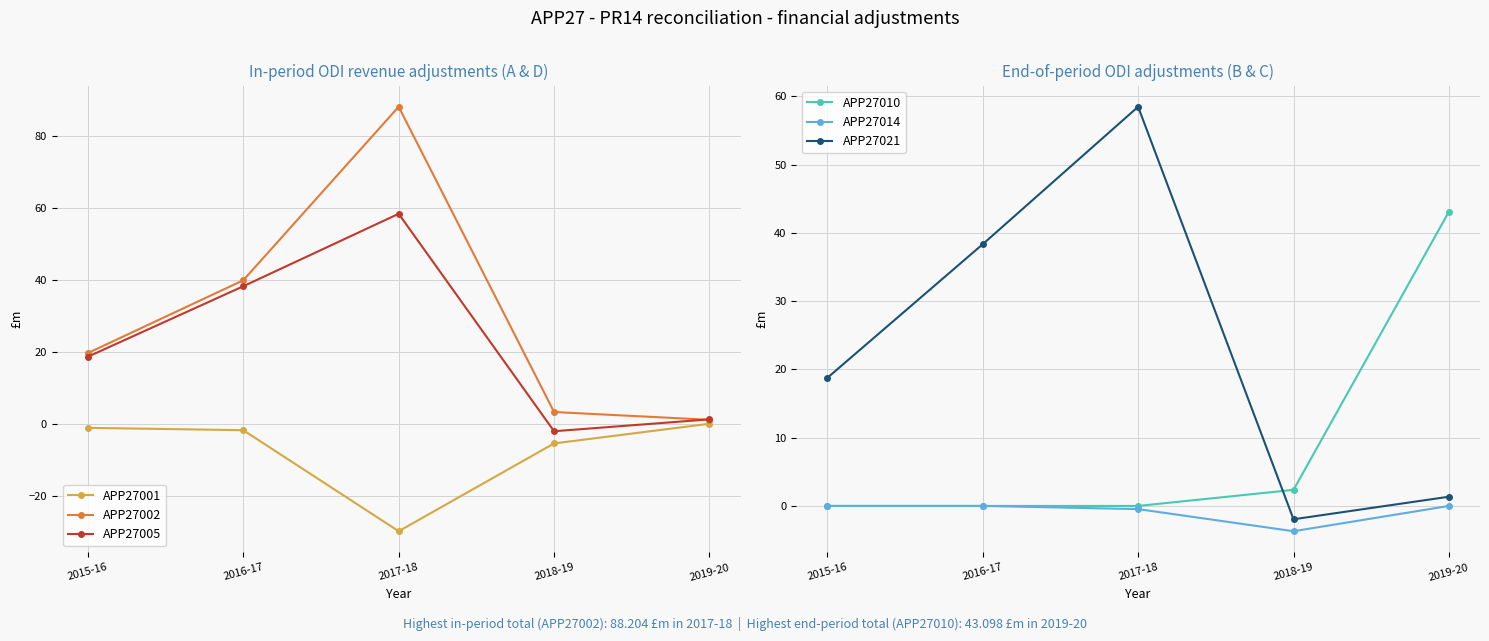

Which series has the largest total across all categories?

APP27002